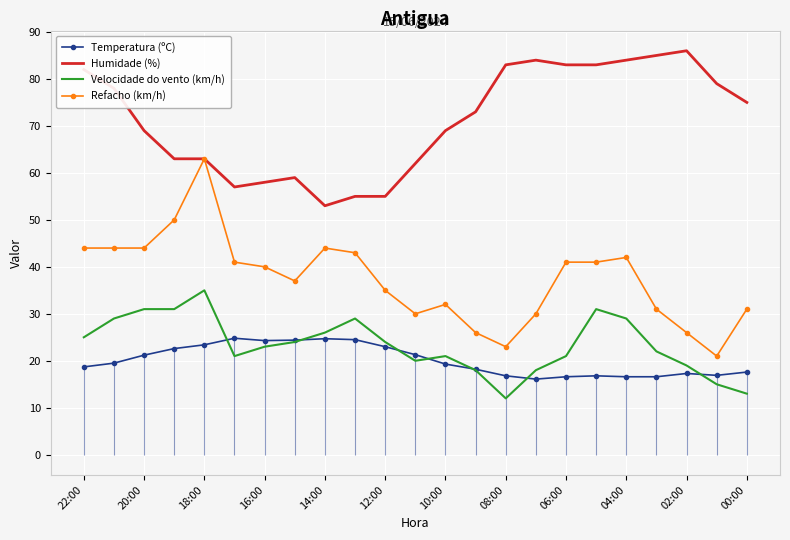

What is the lowest value of the Humidade (%) series?

53.0